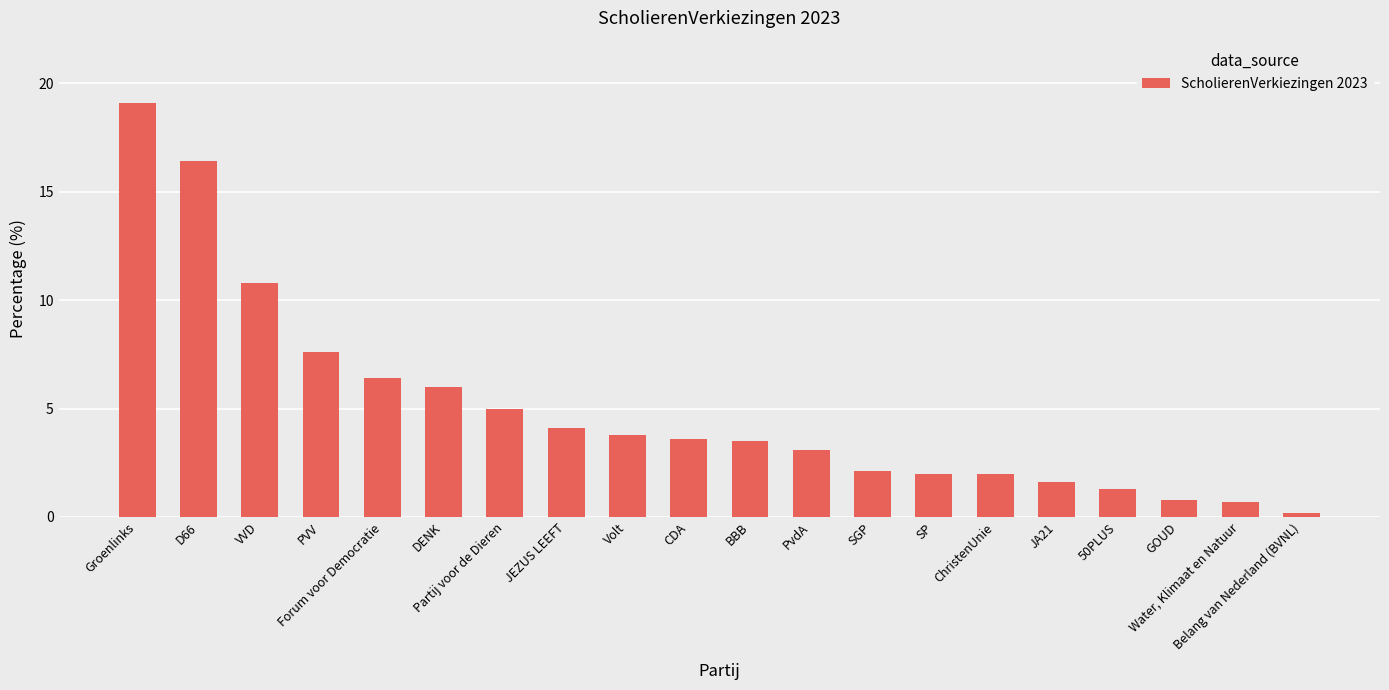

Read the value at ChristenUnie.

2.0